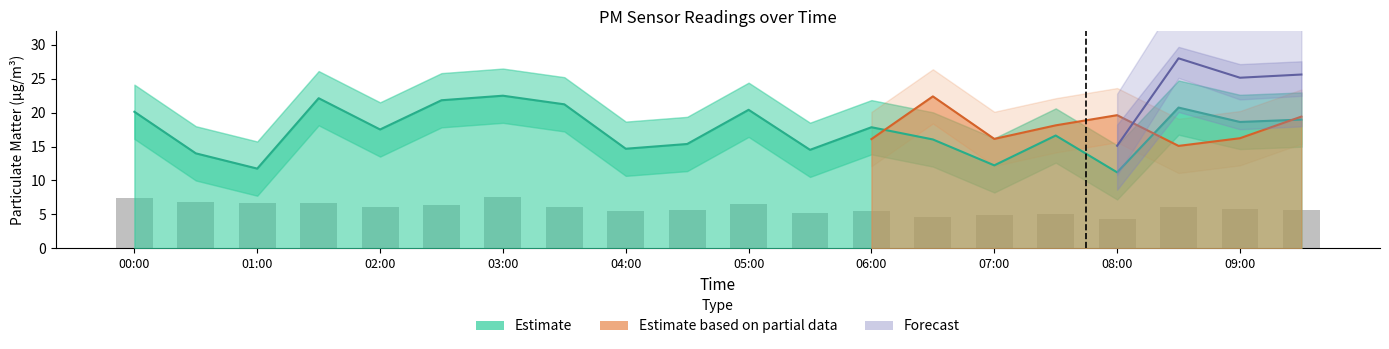

The chart shows a value of 2.3 at 04:00. True or false?

False